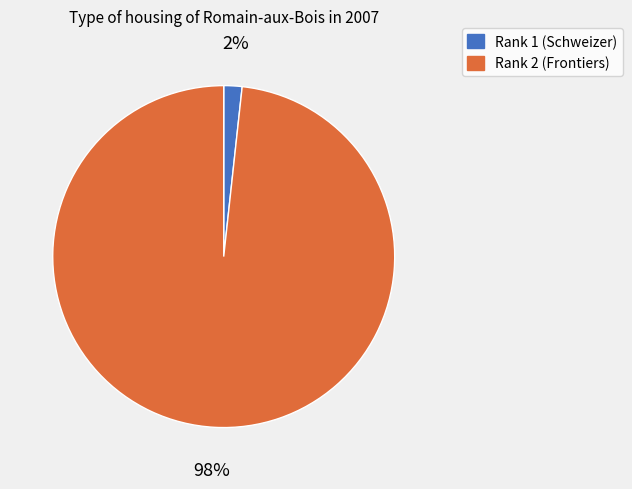

Is there any slice that represents more than half of the pie?

Yes